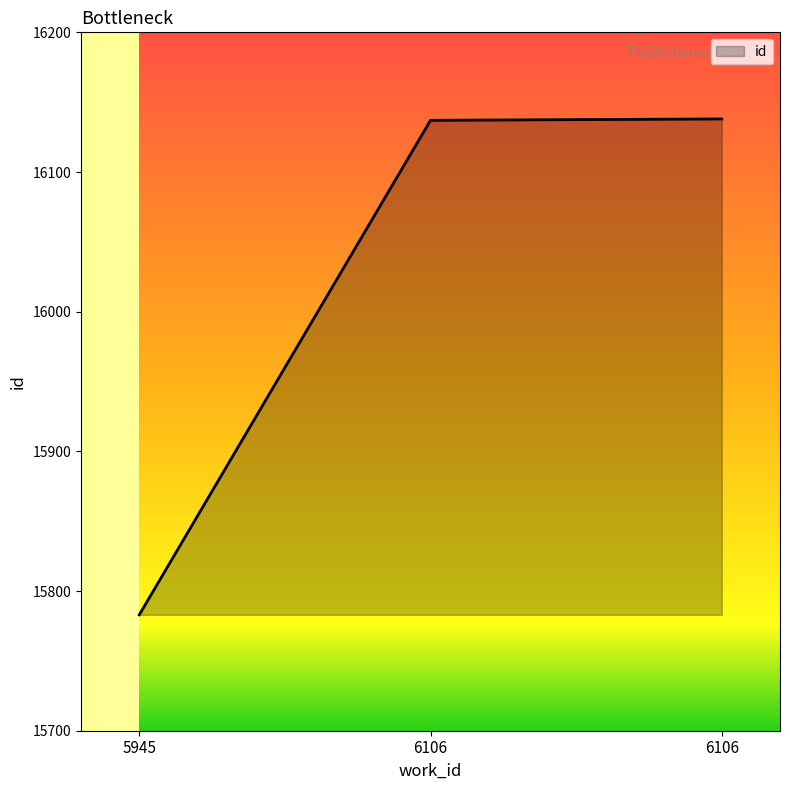

What is the value of the 2nd point from the left?

16137